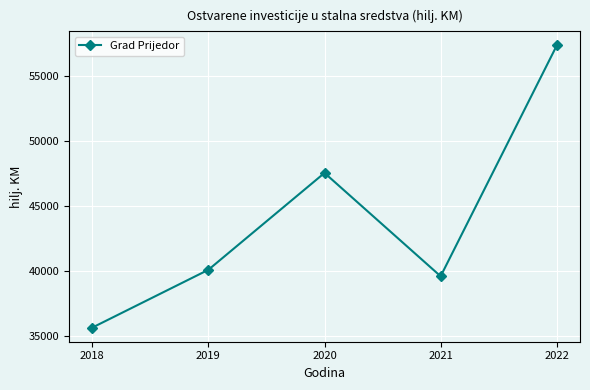

How many lines are shown in the chart?

1